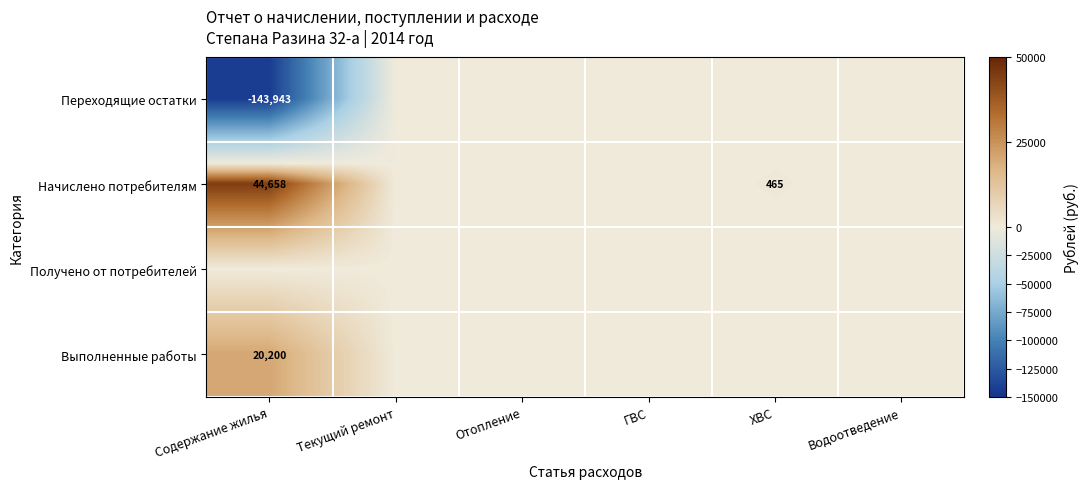

Count the number of data series in this chart.

4